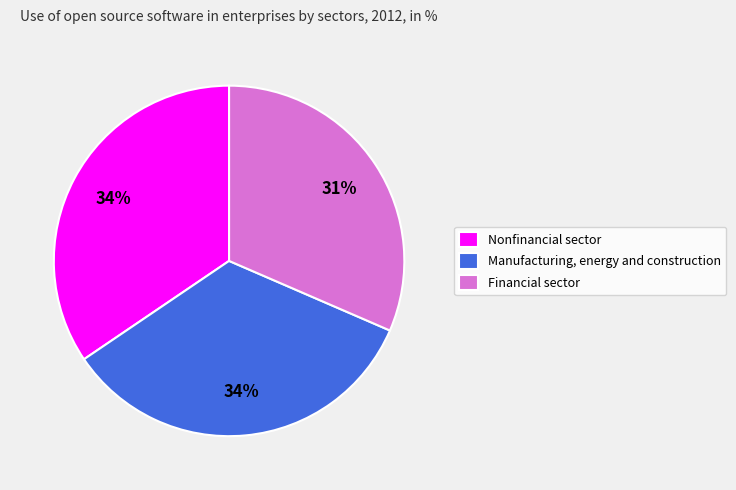

To the nearest percent, what portion does Financial sector represent?

31%